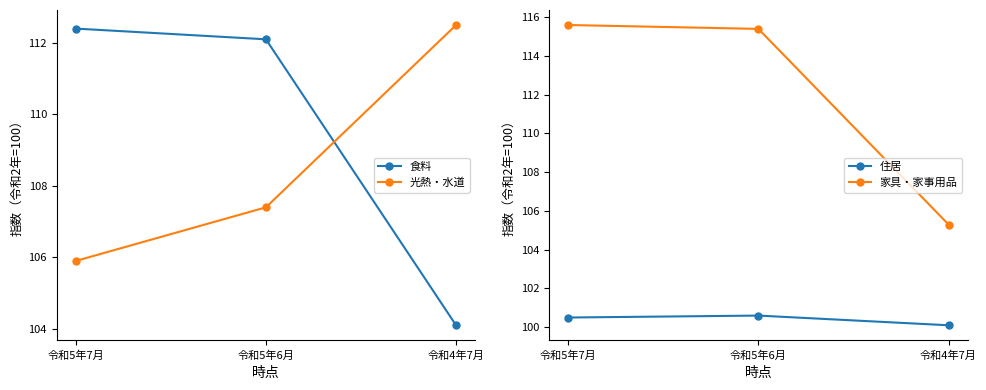

Where is 家具・家事用品 nearest to the value 110?

令和4年7月